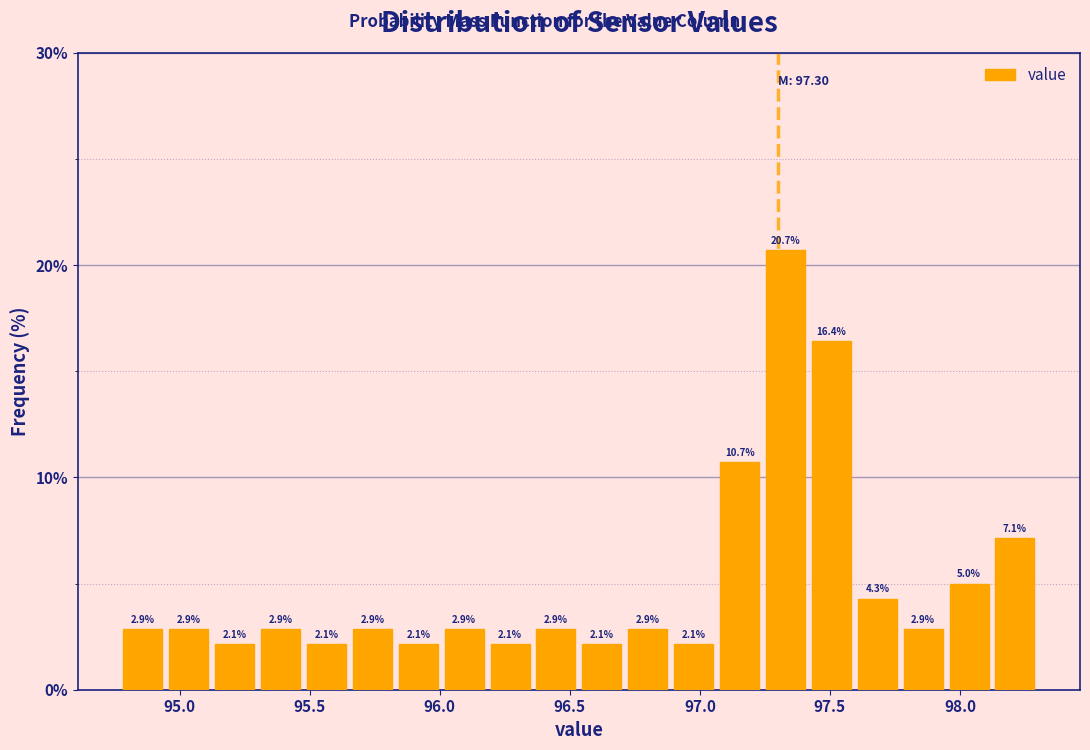

Around what value on the x-axis is the tallest bar? Give the approximate position of its centre, as read against the axis.

97.35